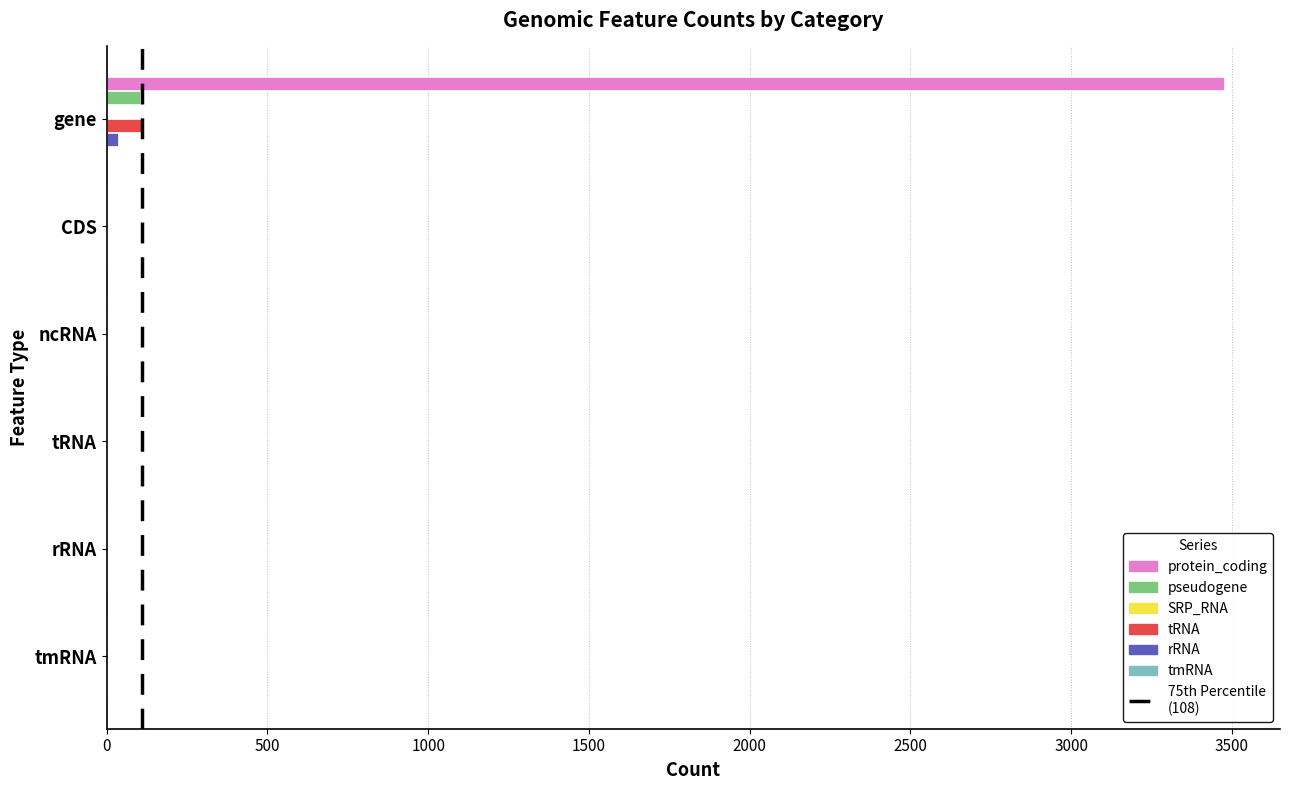

Count the number of data series in this chart.

6